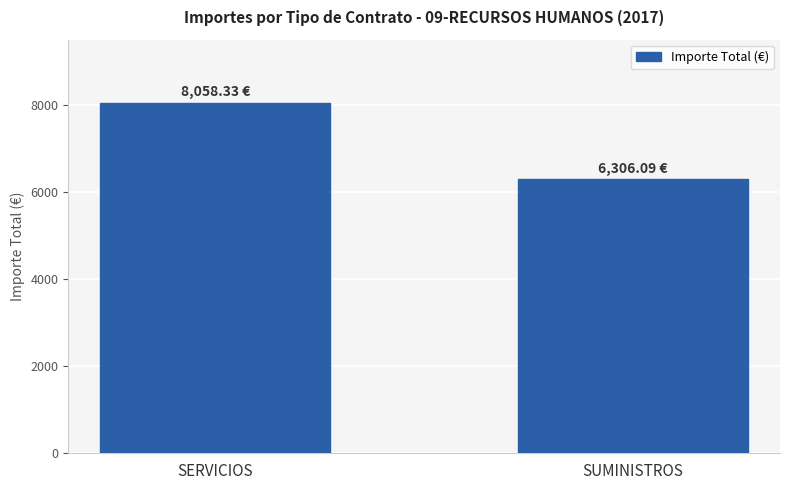

How many distinct data groups are displayed?

1